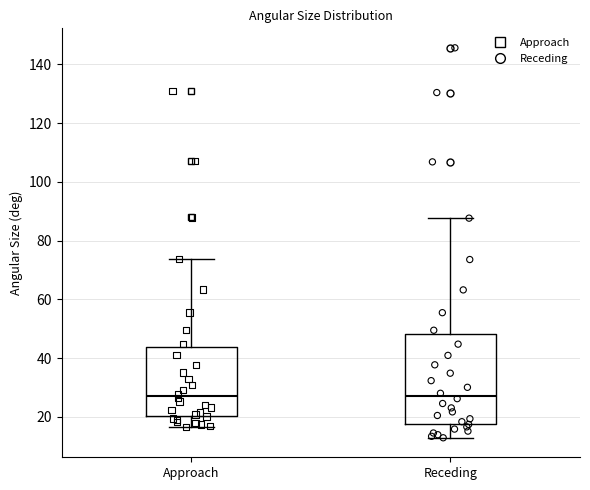

Which box is the tallest, from its lower edge to its upper edge?

Receding